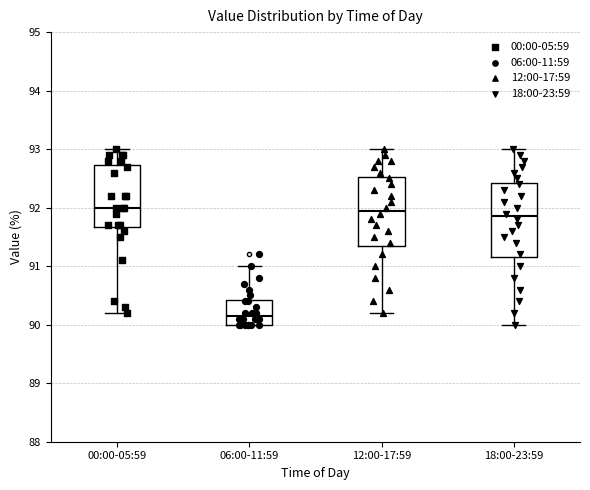

Which box is the tallest, from its lower edge to its upper edge?

18:00-23:59